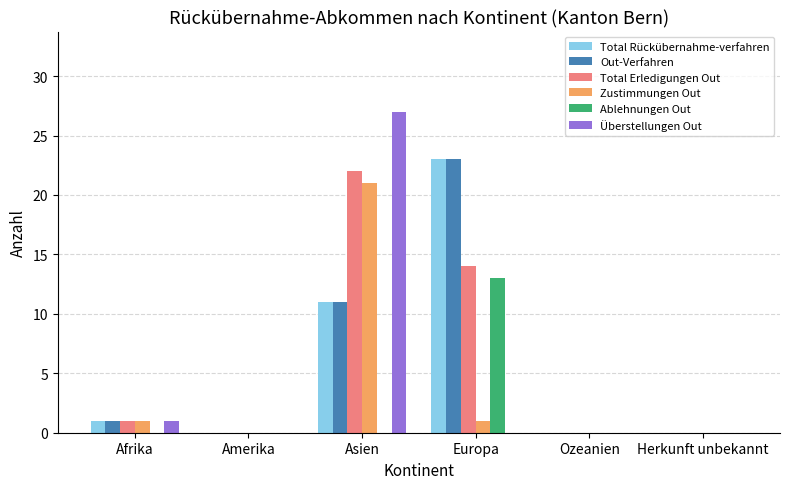

What is the sum of all Total Erledigungen Out values?

37